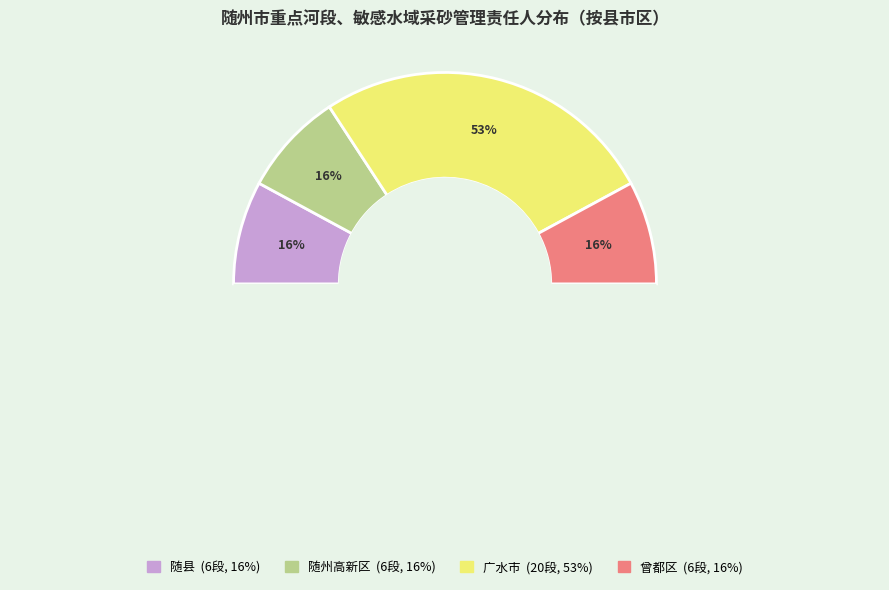

To the nearest percent, what is the combined percentage of 随州高新区 and 曾都区?

32%